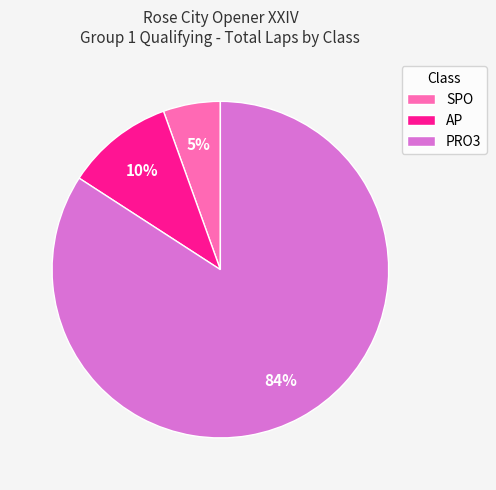

Do AP and PRO3 together represent more than half of the pie?

Yes